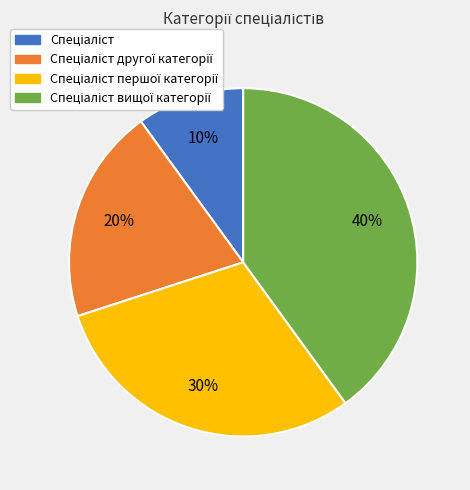

To the nearest percent, what is the difference between the largest and smallest slice percentages?

30%